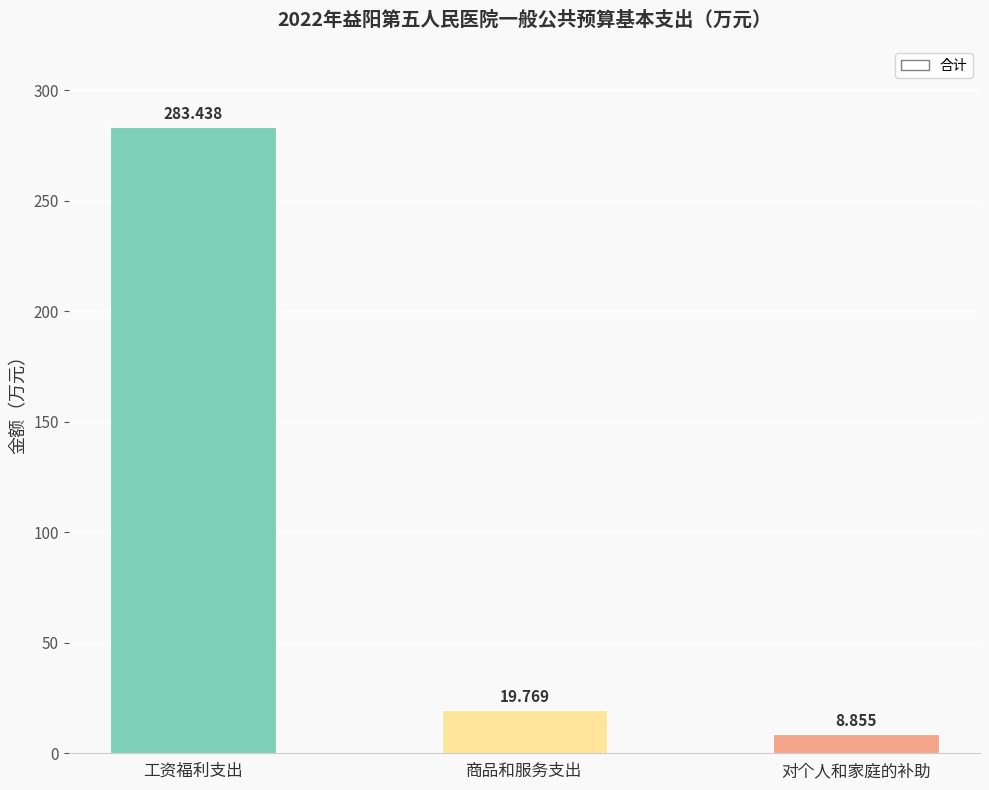

What is the change in value from 工资福利支出 to 商品和服务支出?

-263.7